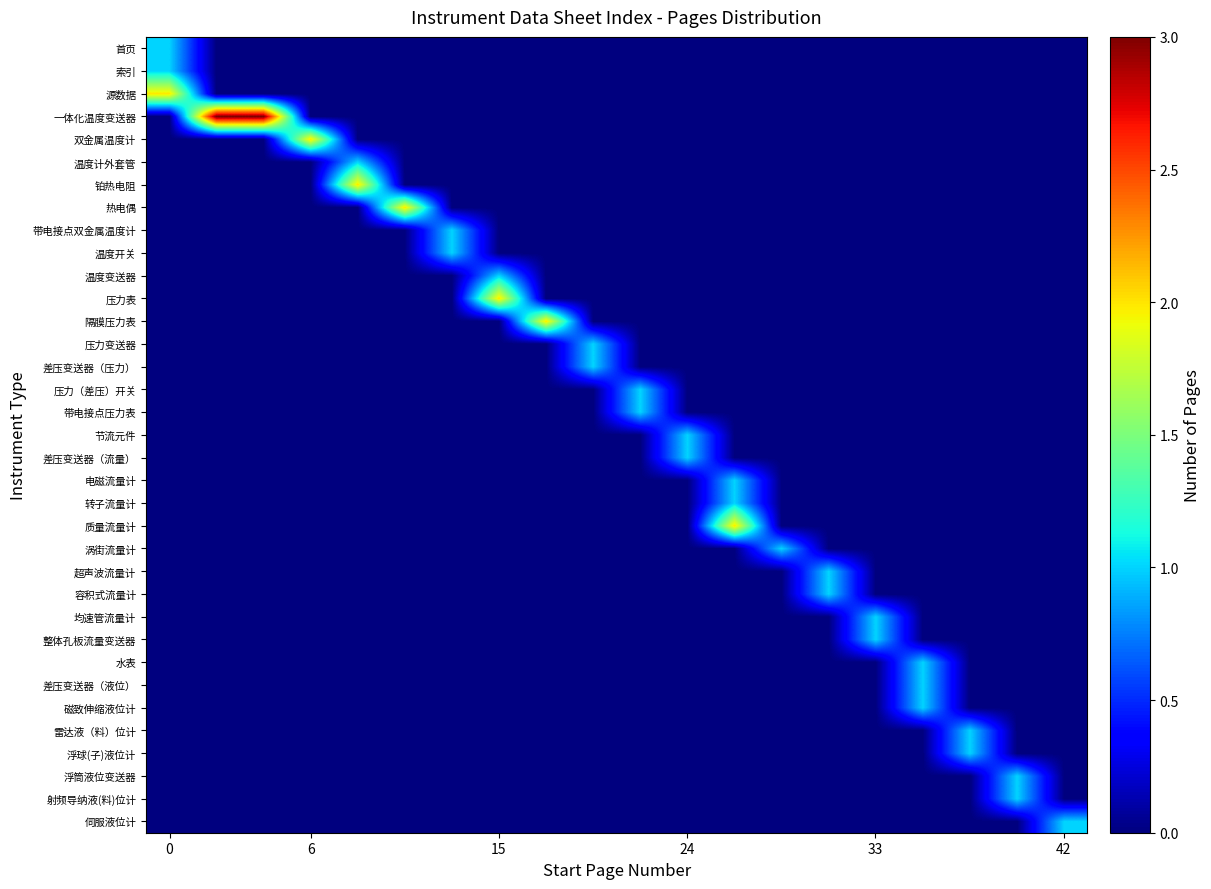

Count the number of data series in this chart.

35